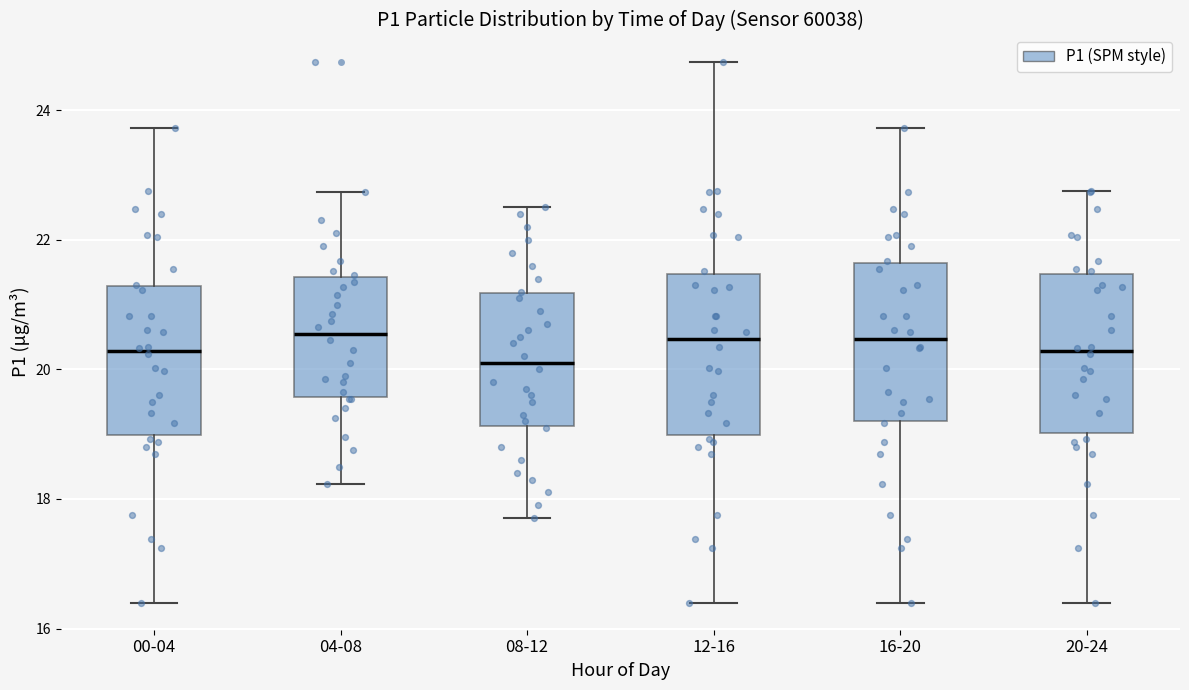

Where is the lower edge of the box for 00-04 on the y-axis? The values are not printed on the chart, so give them approximately, as read against the axis.

19.0